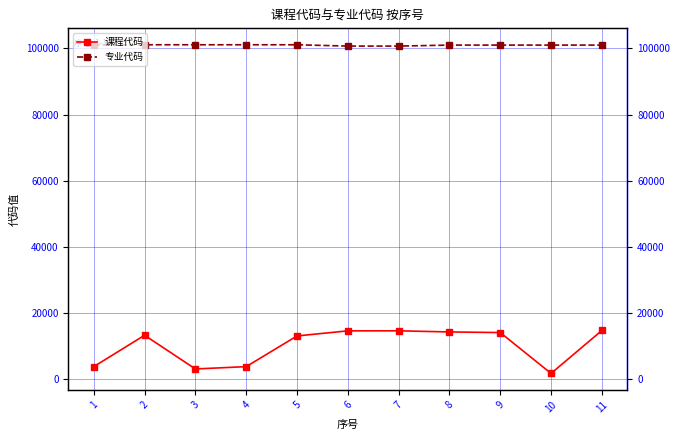

The 课程代码 series shows 21165 at 7. True or false?

False